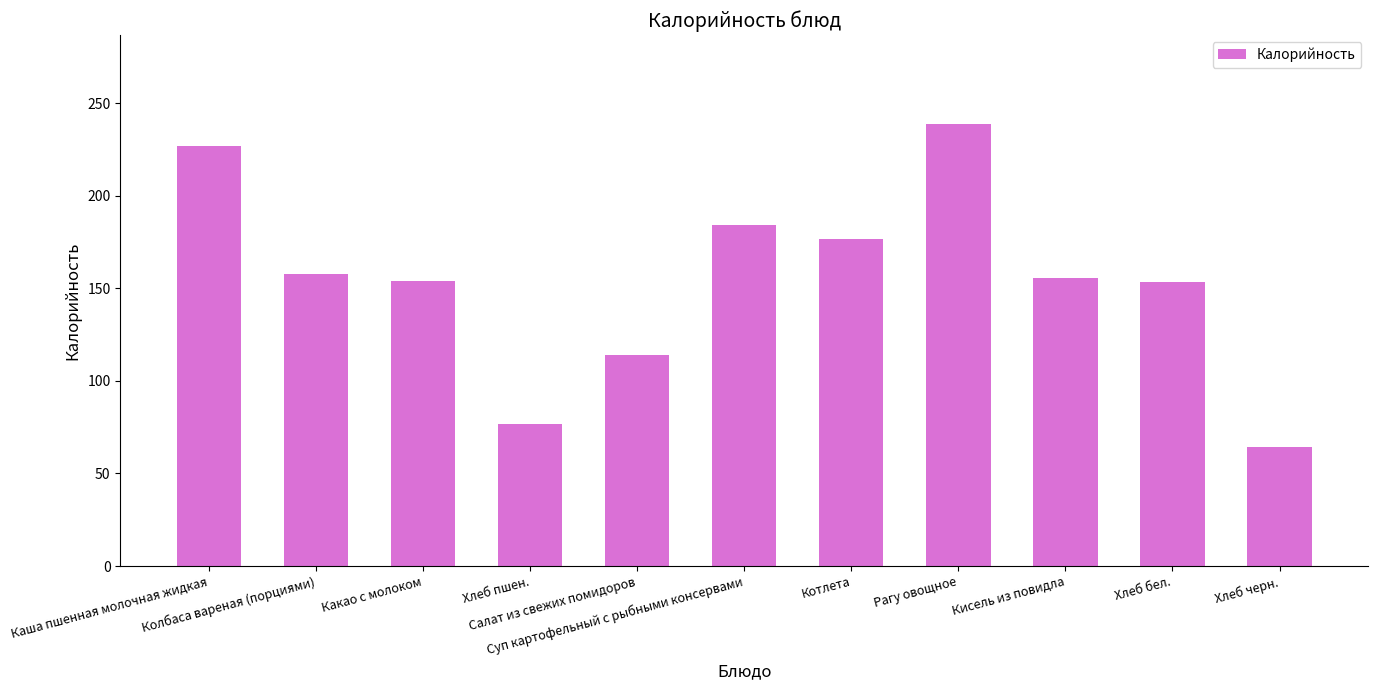

What is the value of the 3rd bar from the left?

153.9